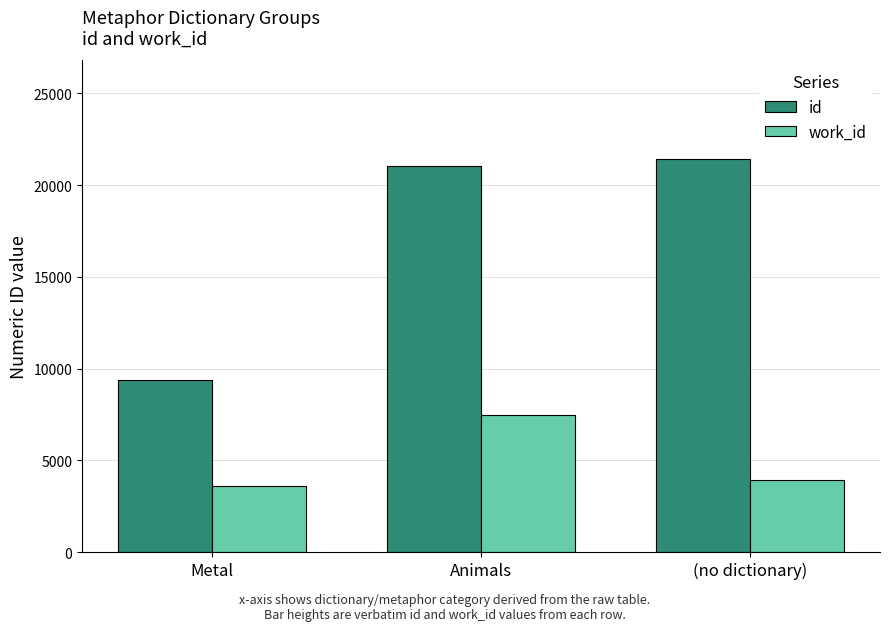

The work_id series shows 3615 at Metal. True or false?

True